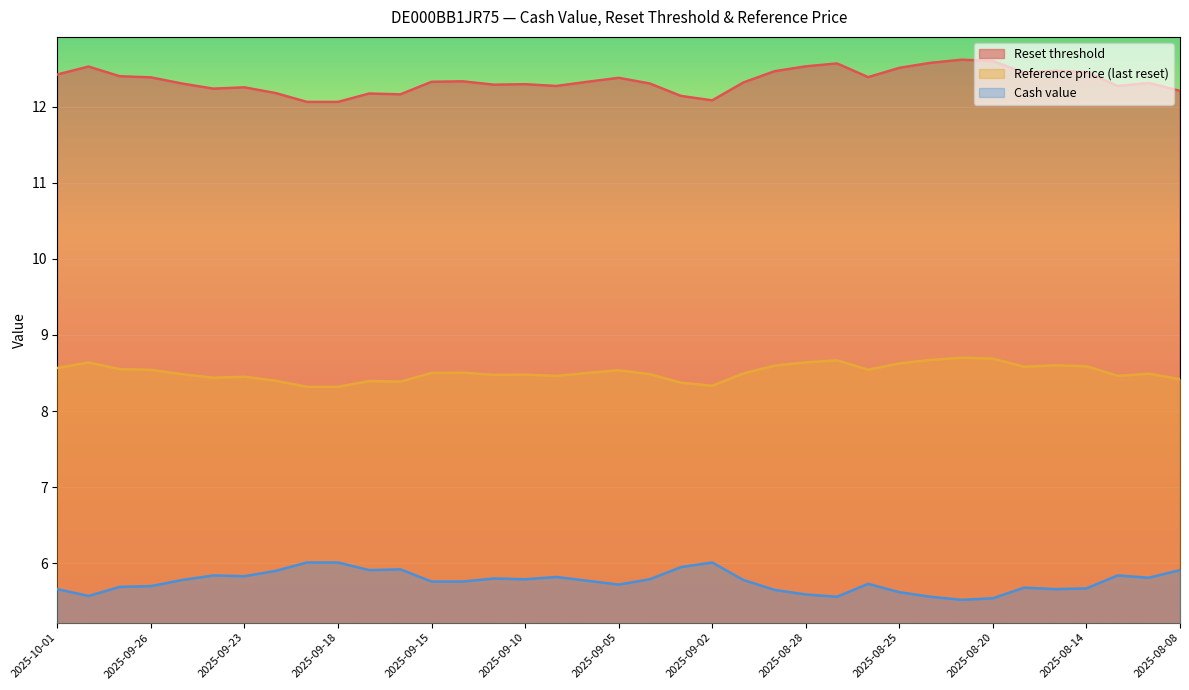

What is the difference between the highest and lowest values at 2025-08-18?

6.8